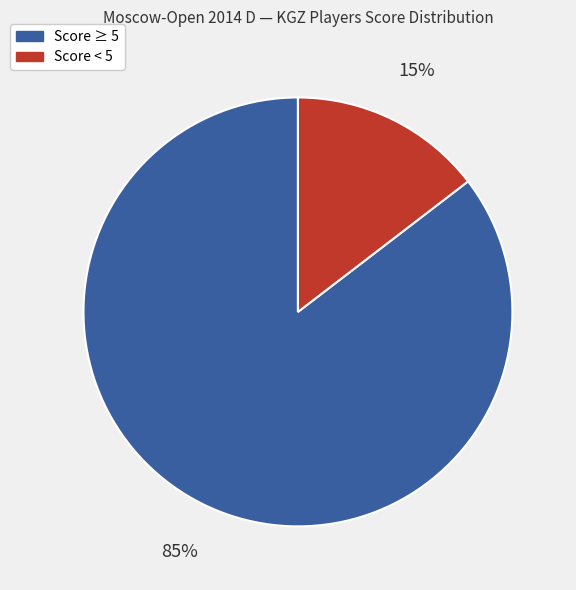

Does any single category account for the majority?

Yes